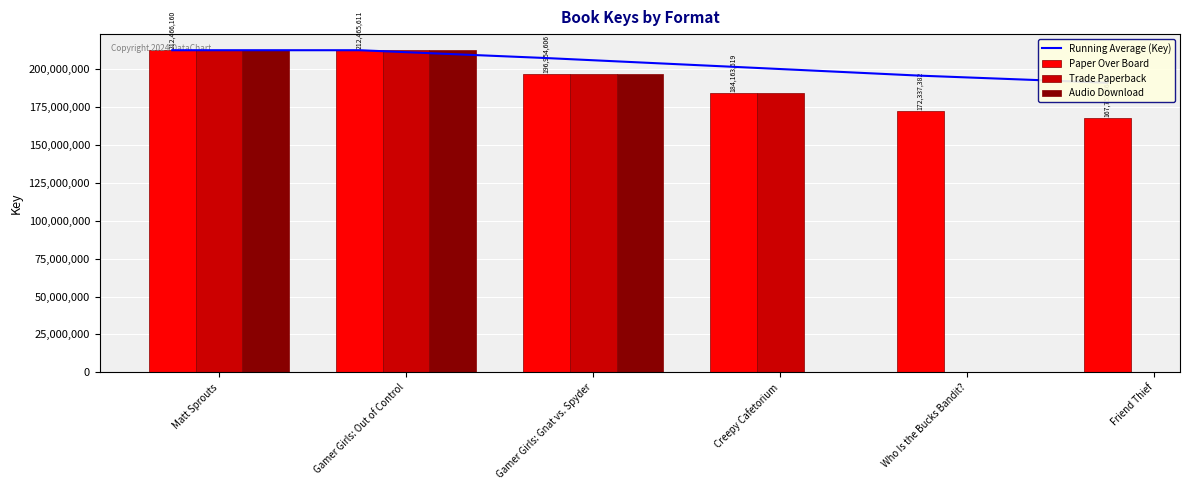

What are all the series names shown in the legend?

Running Average (Key), Paper Over Board, Trade Paperback, Audio Download